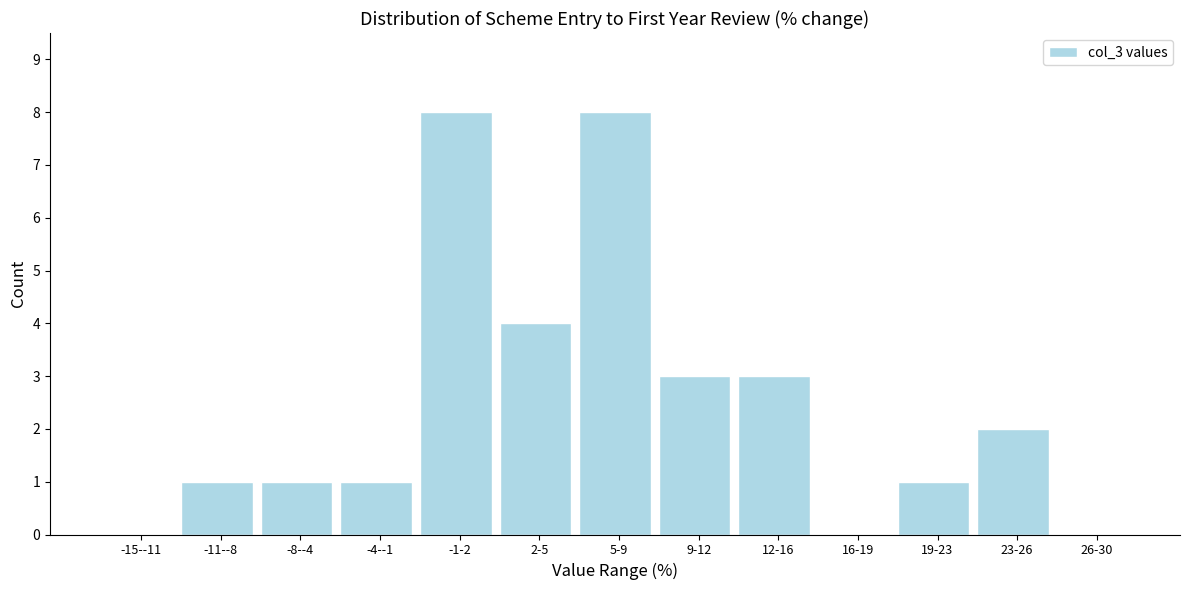

Reading right to left, what are all the values shown in this chart?

26-30=0	23-26=2	19-23=1	16-19=0	12-16=3	9-12=3	5-9=8	2-5=4	-1-2=8	-4--1=1	-8--4=1	-11--8=1	-15--11=0